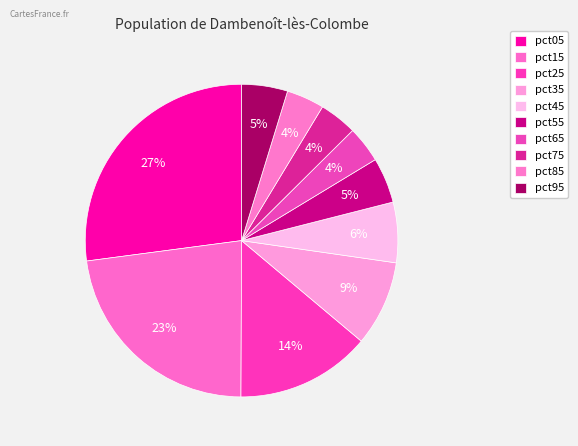

Rank the categories by value from highest to lowest.

pct05, pct15, pct25, pct35, pct45, pct95, pct55, pct85, pct75, pct65